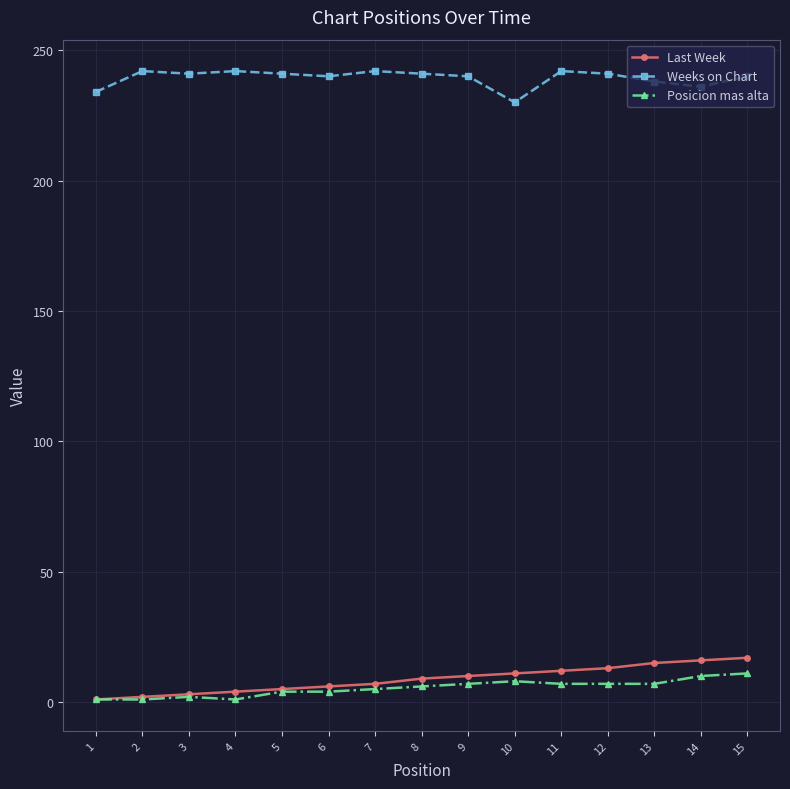

Which series changed the most between 1 and 15?

Last Week